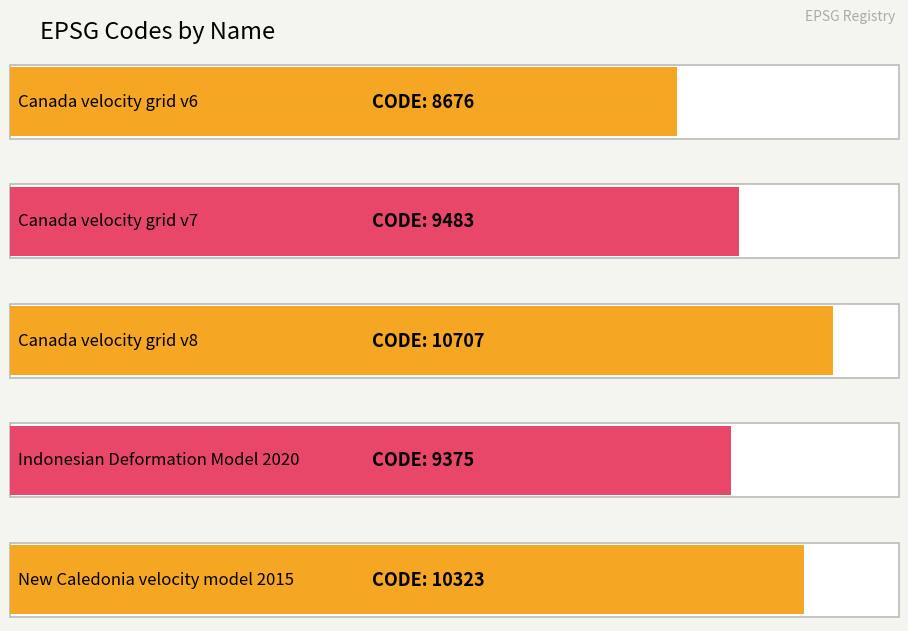

How many data points are above 9483?

2